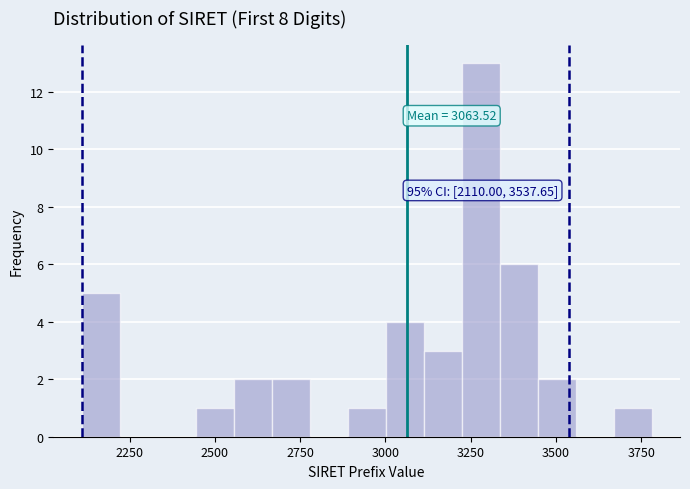

Read against the x-axis, roughly where is the centre of the tallest bar?

3300